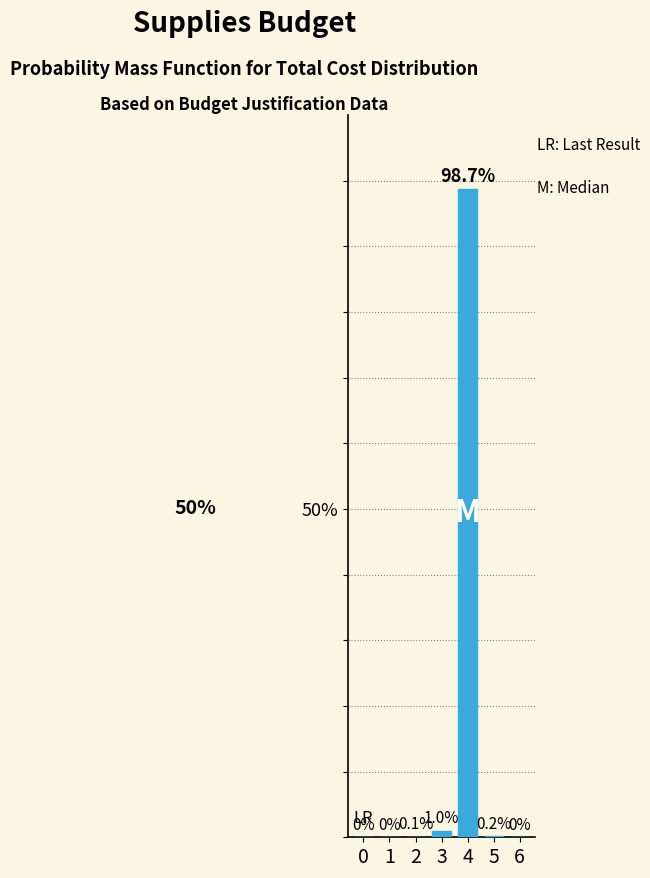

Reading left to right, extract all data points from this chart.

0=0.0	1=0.0	2=0.1	3=1.0	4=98.7	5=0.2	6=0.0